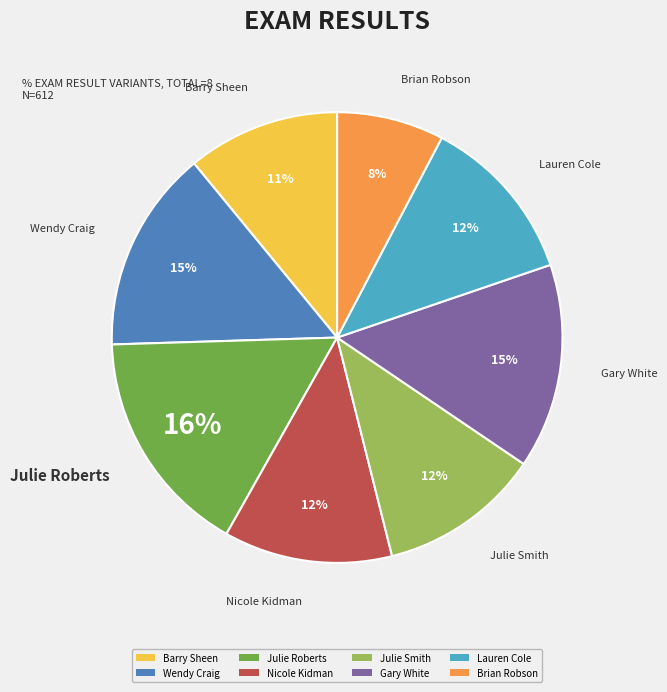

Which slice is the smallest?

Brian Robson